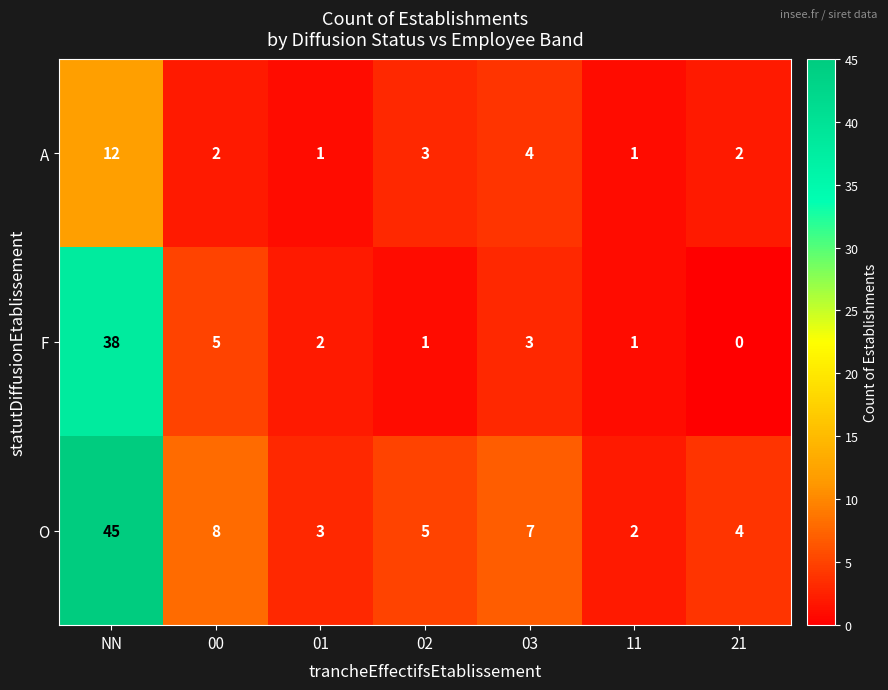

Is it true that A equals 2 at 01?

False